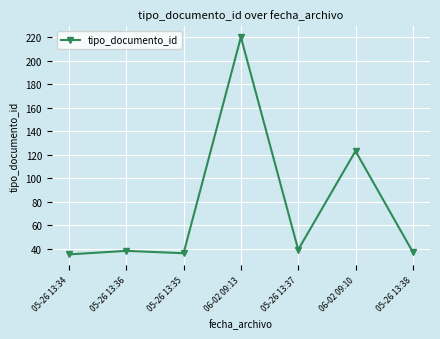

Read the value at 05-26 13:38.

37